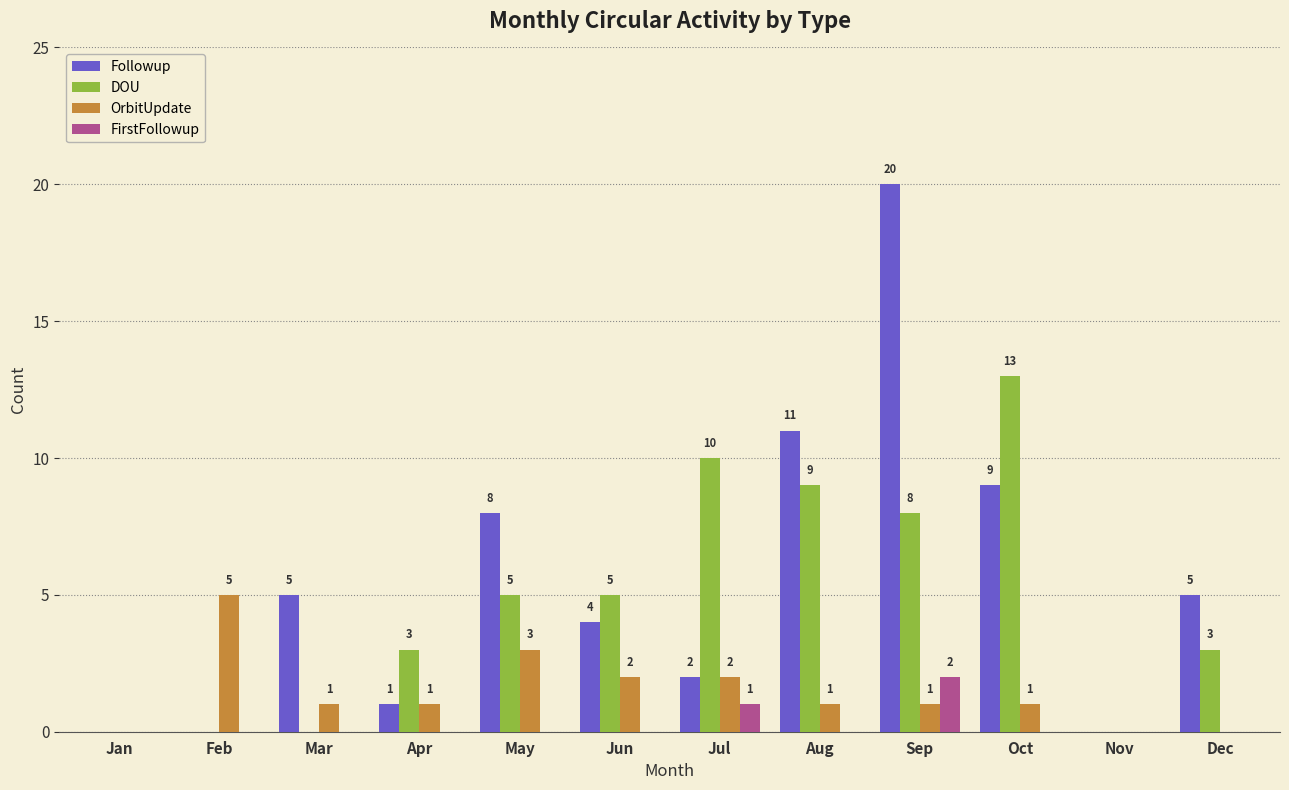

Are the bars horizontal?

No